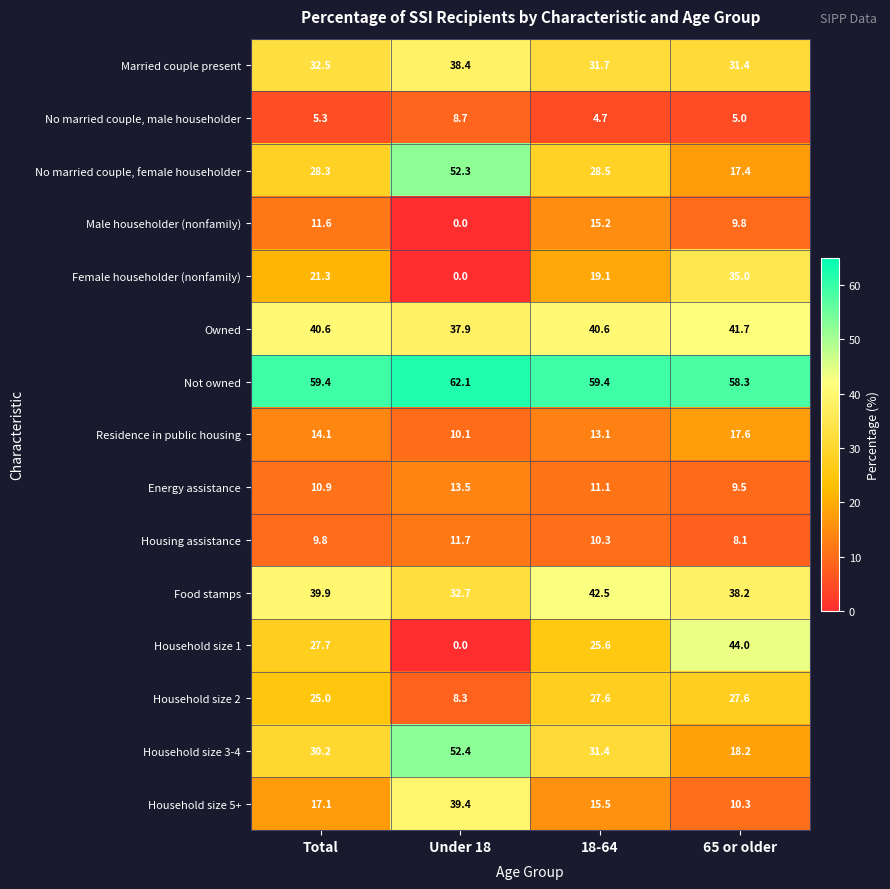

Is it true that Food stamps equals 32.7 at Under 18?

True